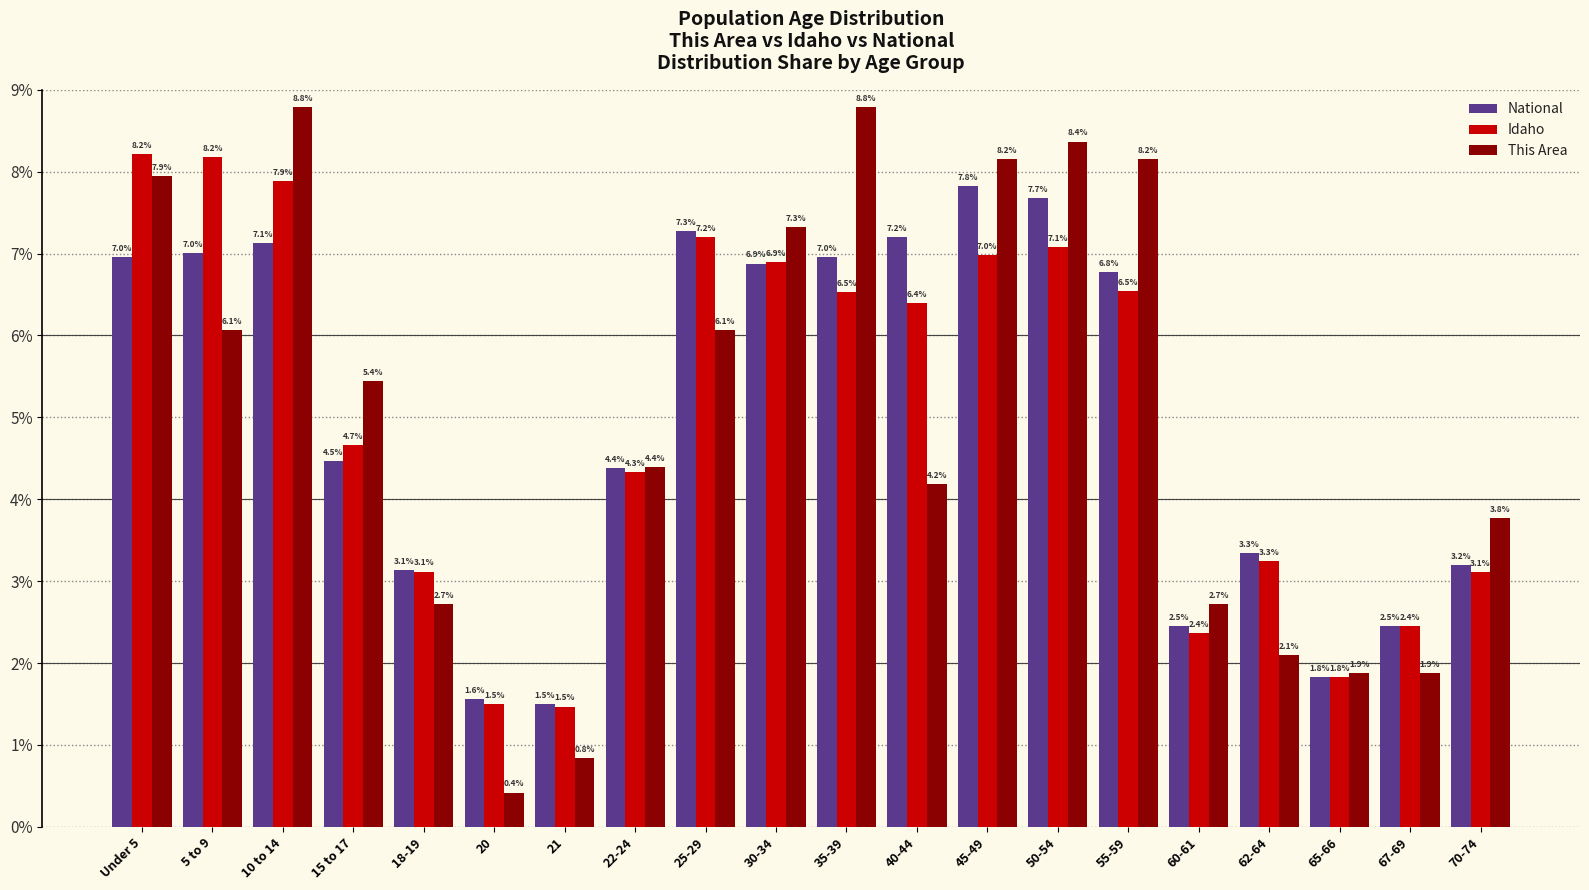

Reading left to right, list all the values displayed in this chart.

National: Under 5=7.0	5 to 9=7.0	10 to 14=7.1	15 to 17=4.5	18-19=3.1	20=1.6	21=1.5	22-24=4.4	25-29=7.3	30-34=6.9	35-39=7.0	40-44=7.2	45-49=7.8	50-54=7.7	55-59=6.8	60-61=2.5	62-64=3.3	65-66=1.8	67-69=2.5	70-74=3.2
Idaho: Under 5=8.2	5 to 9=8.2	10 to 14=7.9	15 to 17=4.7	18-19=3.1	20=1.5	21=1.5	22-24=4.3	25-29=7.2	30-34=6.9	35-39=6.5	40-44=6.4	45-49=7.0	50-54=7.1	55-59=6.5	60-61=2.4	62-64=3.3	65-66=1.8	67-69=2.4	70-74=3.1
This Area: Under 5=7.9	5 to 9=6.1	10 to 14=8.8	15 to 17=5.4	18-19=2.7	20=0.4	21=0.8	22-24=4.4	25-29=6.1	30-34=7.3	35-39=8.8	40-44=4.2	45-49=8.2	50-54=8.4	55-59=8.2	60-61=2.7	62-64=2.1	65-66=1.9	67-69=1.9	70-74=3.8